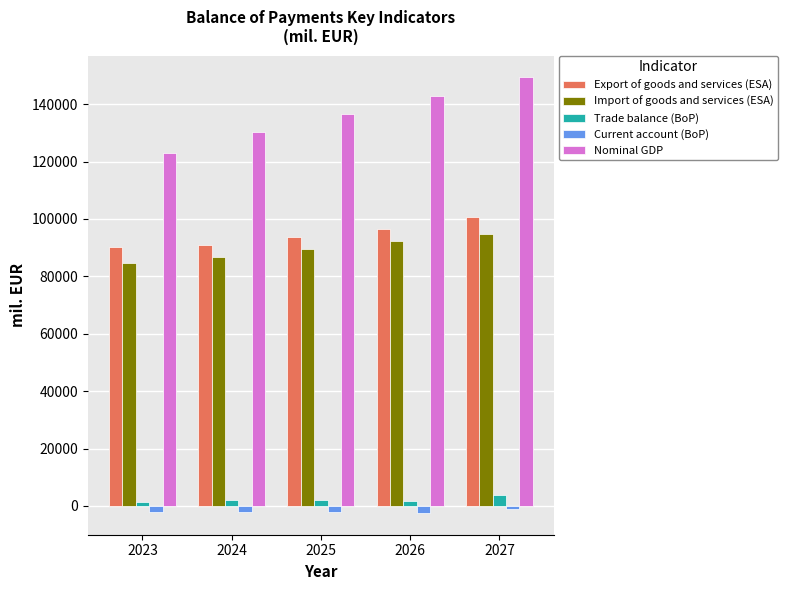

What are all the series names shown in the legend?

Export of goods and services (ESA), Import of goods and services (ESA), Trade balance (BoP), Current account (BoP), Nominal GDP